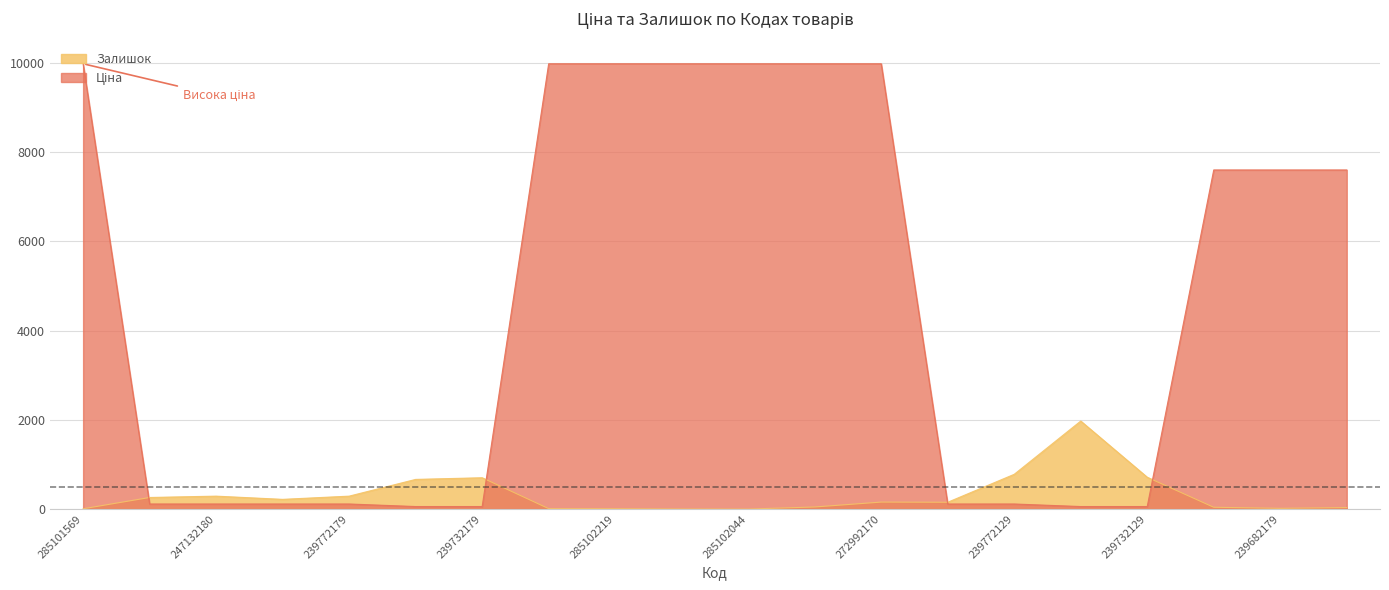

What is the difference between the Залишок values at 247132181 and 285102219?

251.0